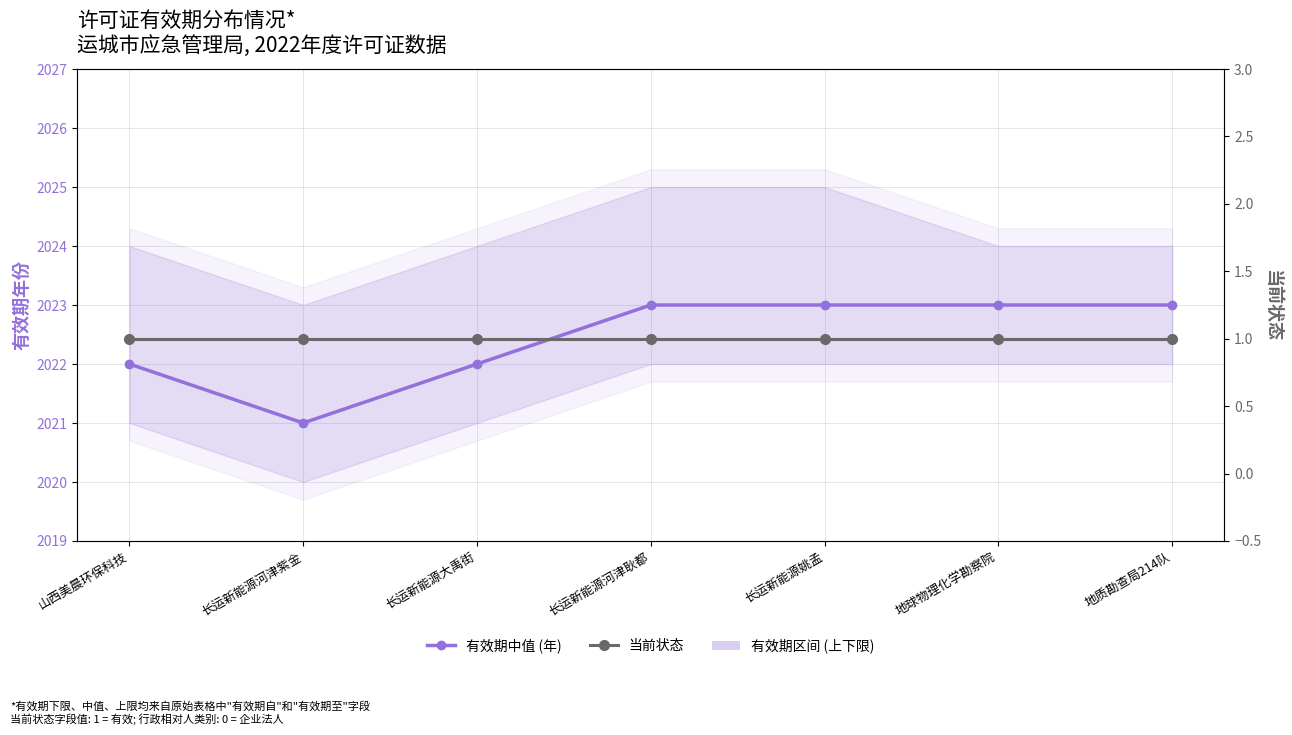

Between 长运新能源河津紫金 and 长运新能源姚孟, which series saw the biggest shift?

有效期中值 (年)